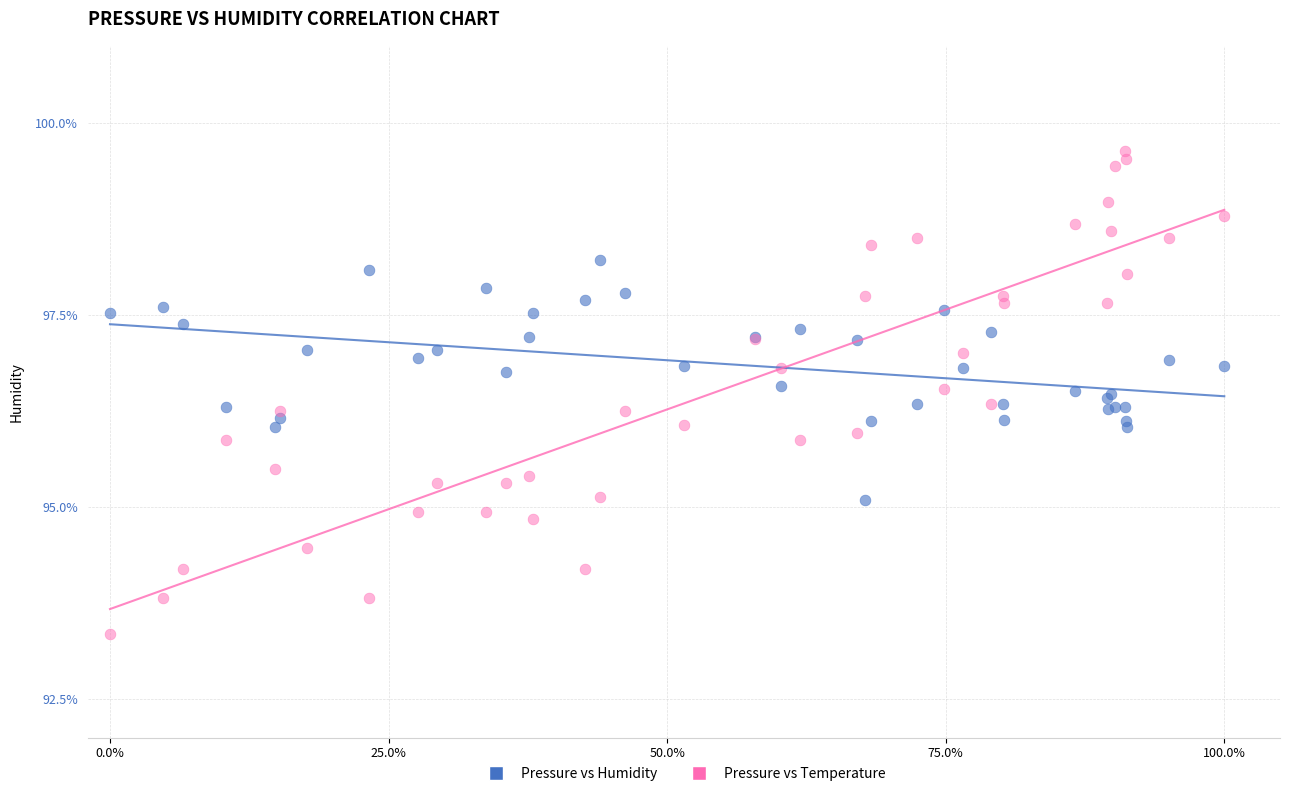

Which series reaches the maximum Y coordinate?

Pressure vs Temperature